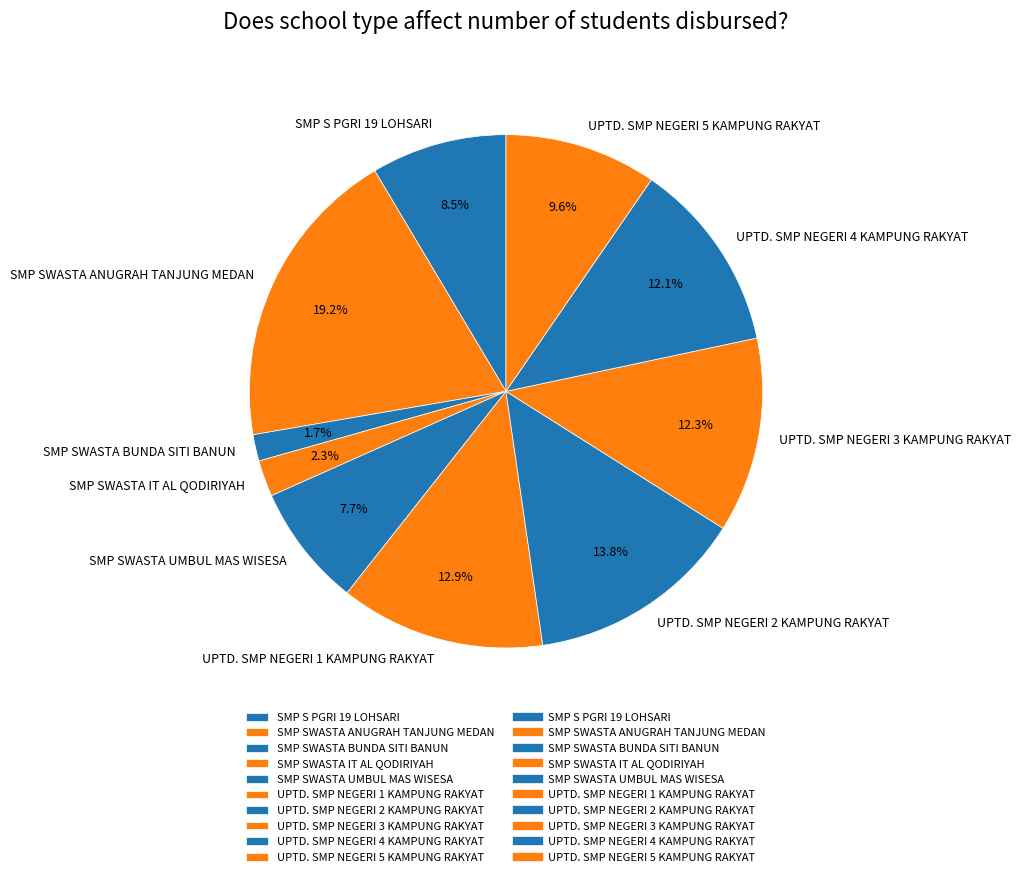

Which category has the biggest portion of the pie?

SMP SWASTA ANUGRAH TANJUNG MEDAN